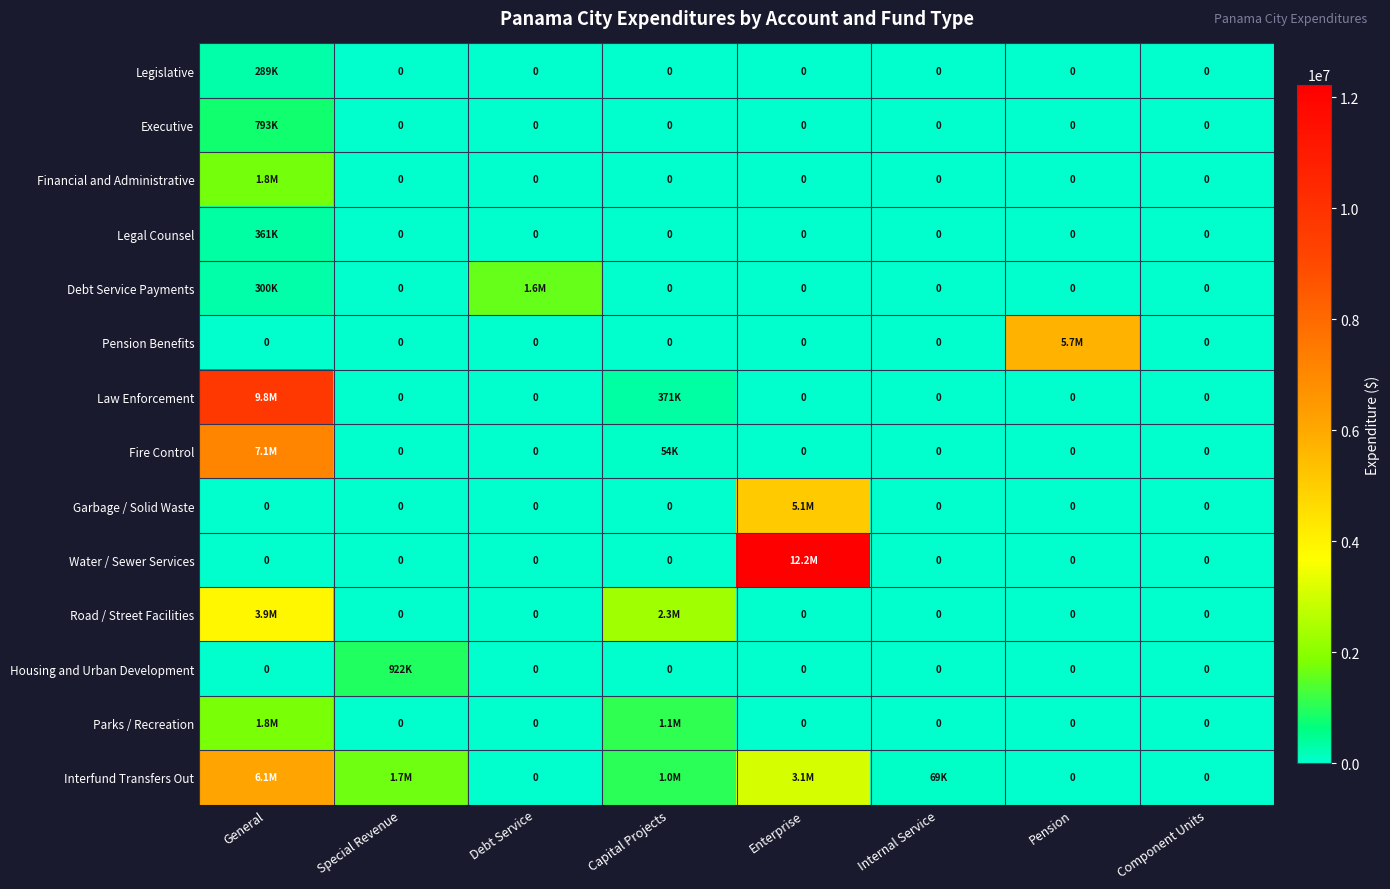

At which label does Road / Street Facilities reach its peak?

General